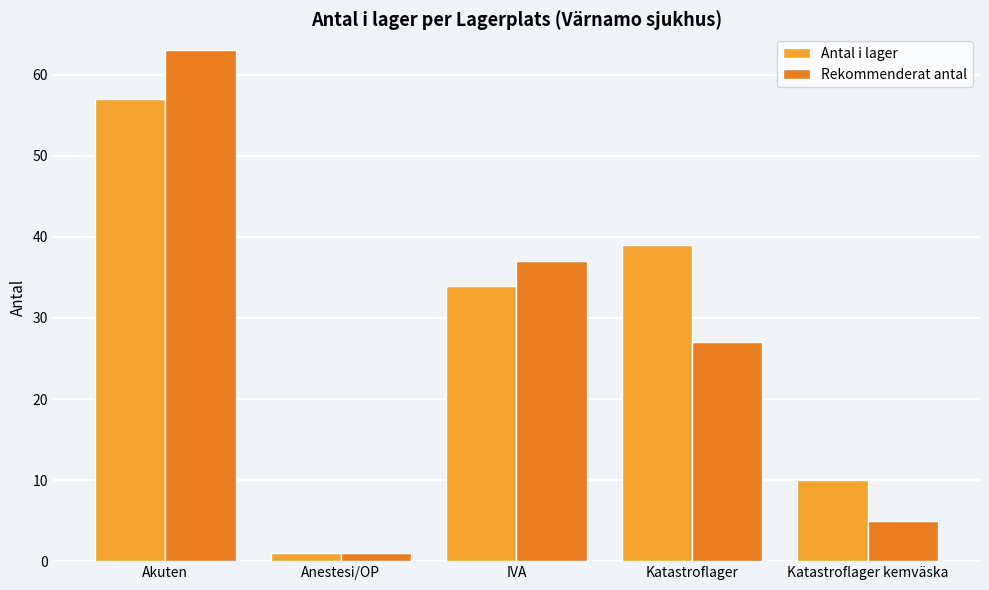

What is the approximate value of Antal i lager at Katastroflager?

39